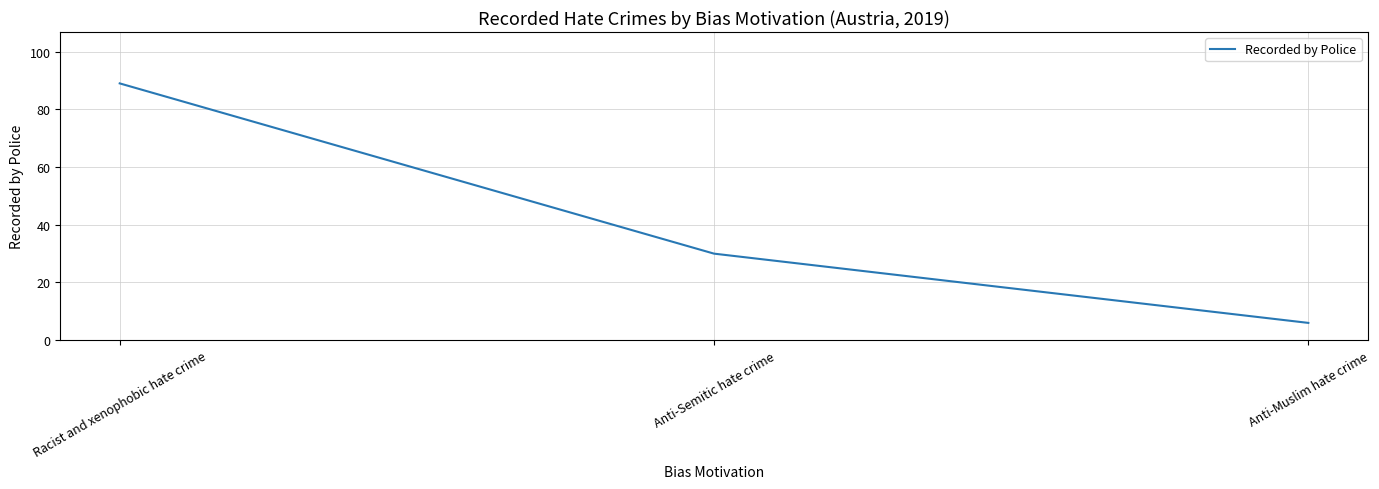

Between Anti-Semitic hate crime and Racist and xenophobic hate crime, which is larger?

Racist and xenophobic hate crime